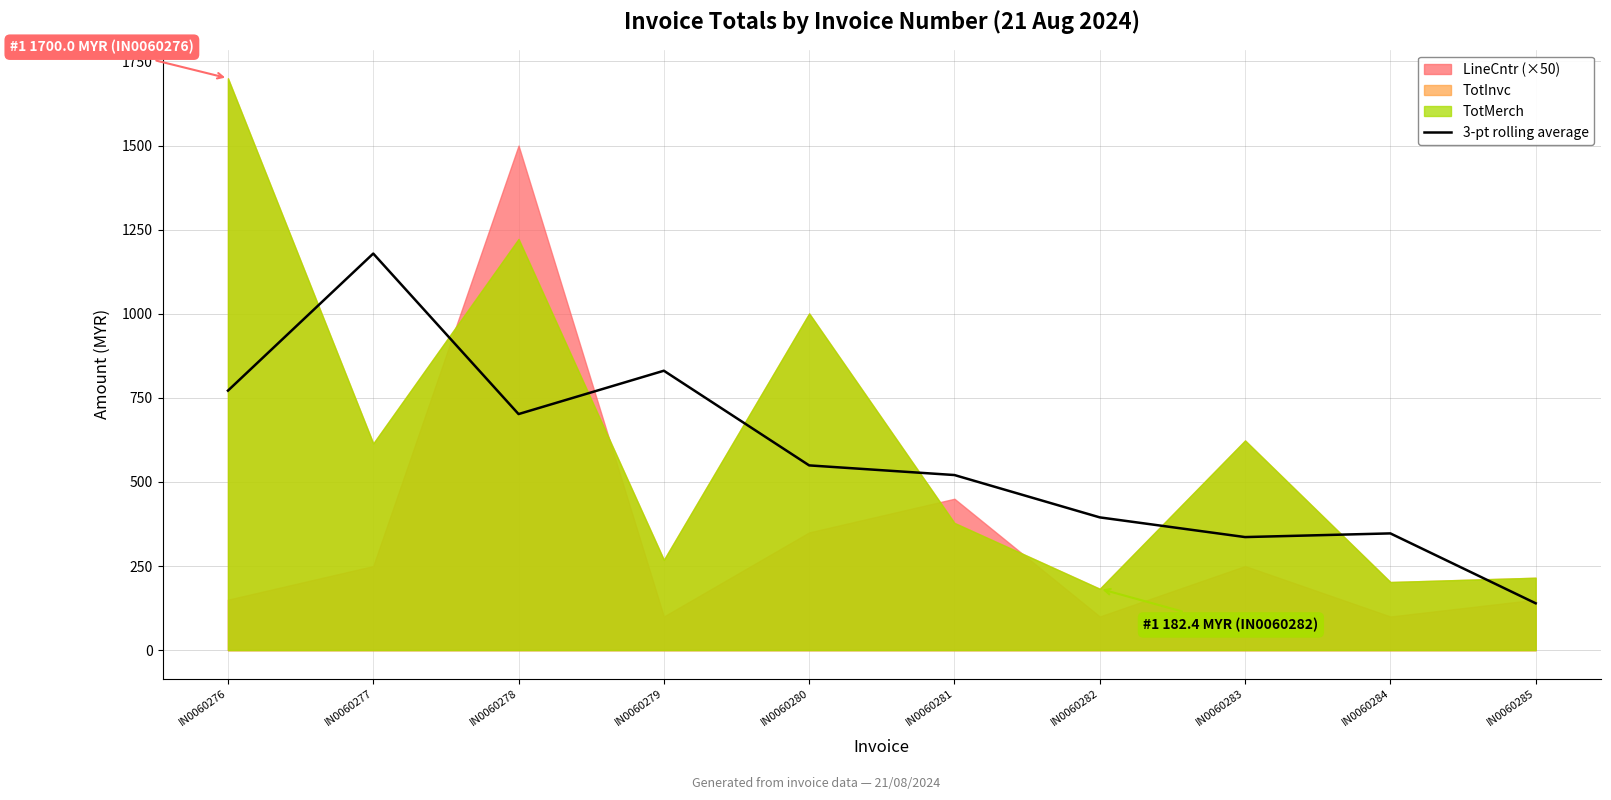

True or false: there are more than 1 points higher than both neighbors.

True